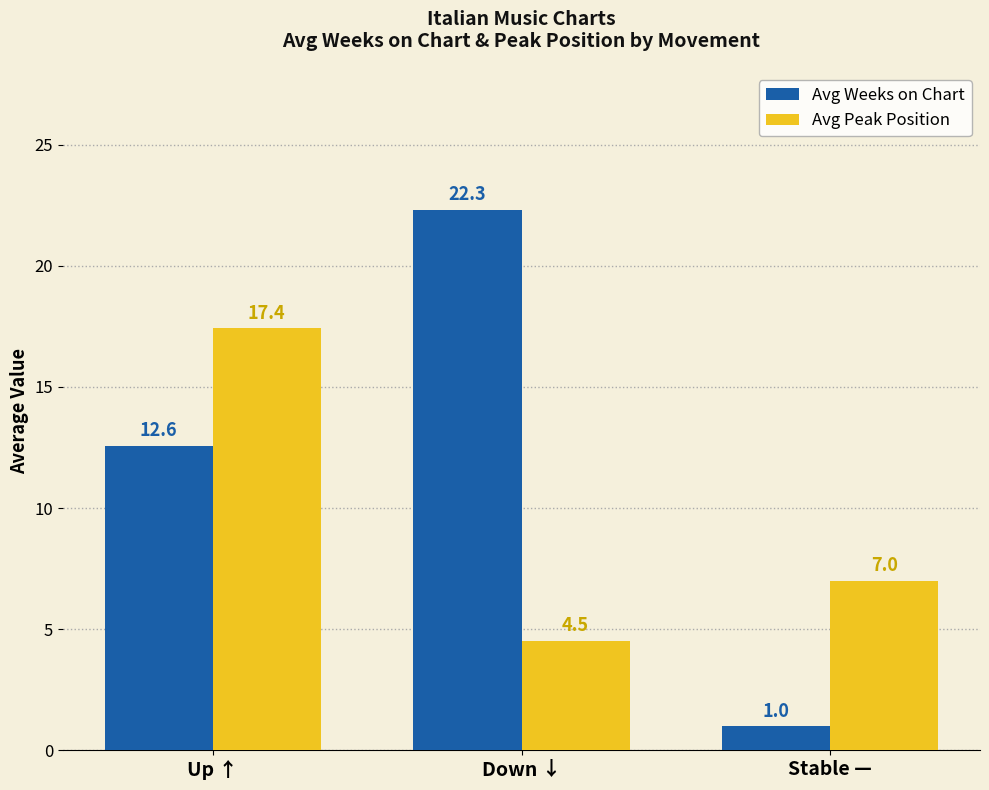

How many series are shown in this chart?

2